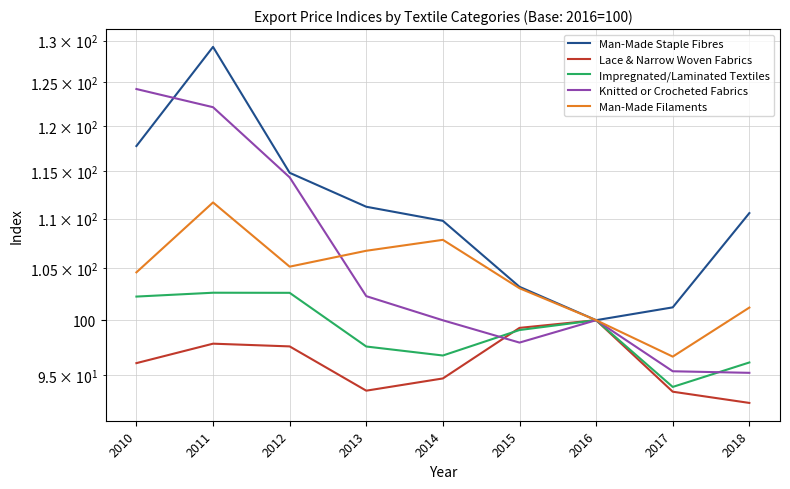

The Man-Made Filaments series shows 103.0 at 2015. True or false?

True